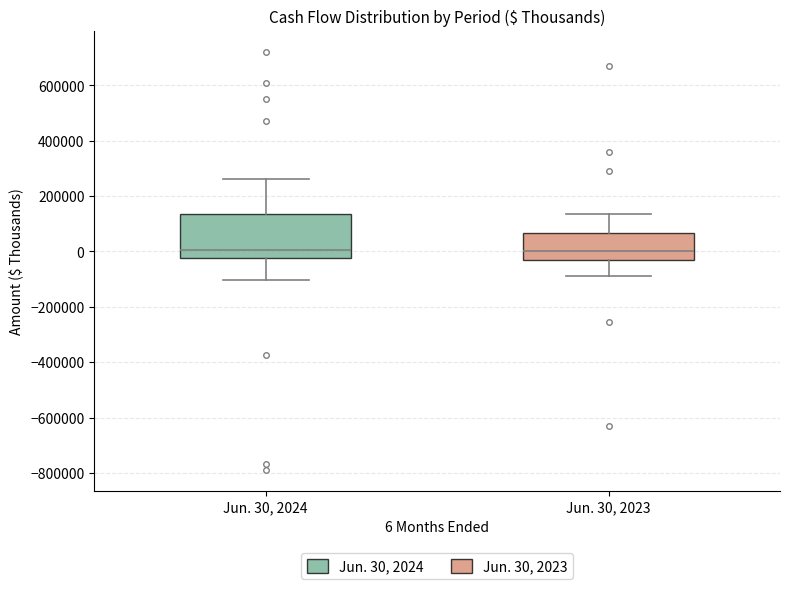

Reading left to right, transcribe this box plot: for each box, give where its median line is, the range the box spans, and where its two whiskers end, as read against the y-axis. The values are not printed on the chart, so give them approximately, as read against the axis.

Jun. 30, 2024: median 0, box -20000 to 140000, whiskers -100000 to 260000
Jun. 30, 2023: median 0, box -20000 to 60000, whiskers -80000 to 140000